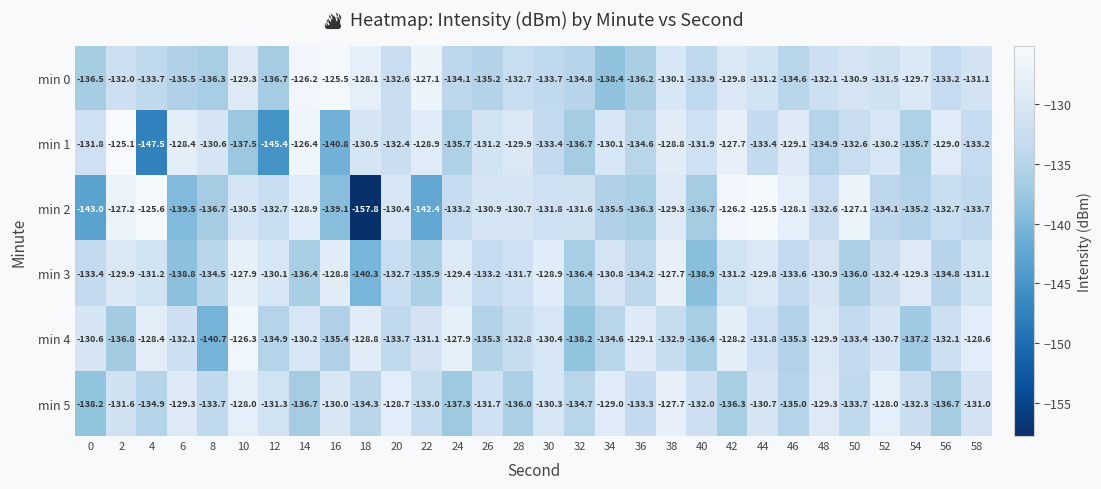

Which series has the largest range (max minus min)?

min 2